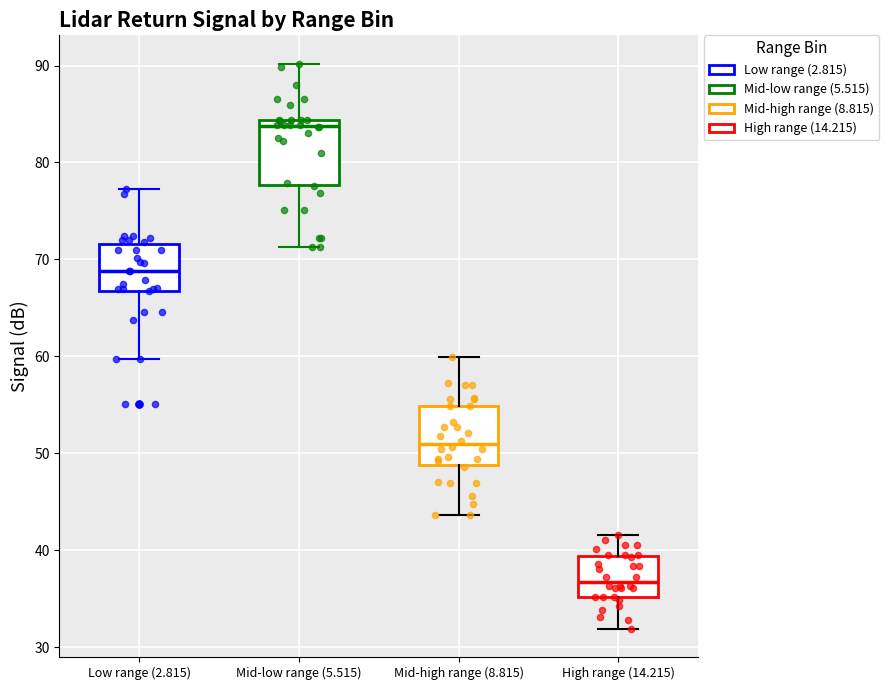

Where does the lower whisker of the box for High range (14.215) end on the y-axis? The values are not printed on the chart, so give them approximately, as read against the axis.

32